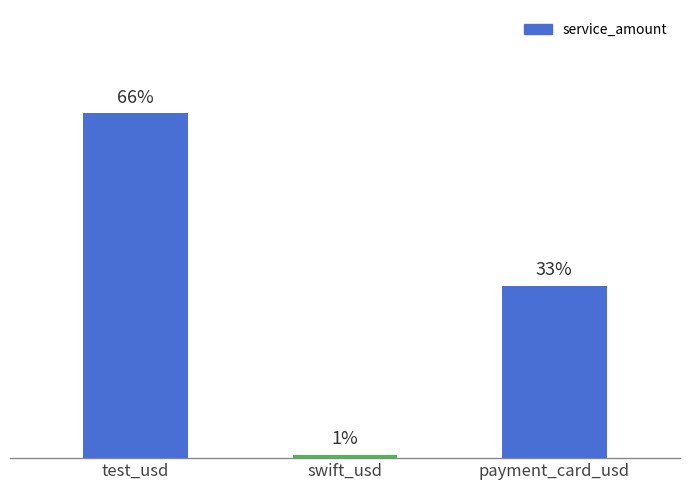

Does the chart contain any negative values?

No